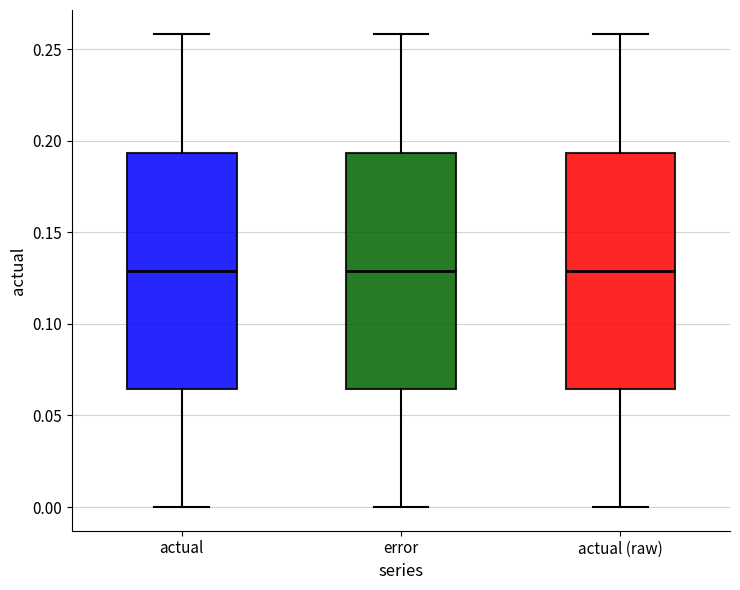

Reading left to right, read every box against the y-axis: the position of its median line, the range the box covers, and the ends of its whiskers. The values are not printed on the chart, so give them approximately, as read against the axis.

actual: median 0.130, box 0.065 to 0.195, whiskers 0.000 to 0.260
error: median 0.130, box 0.065 to 0.195, whiskers 0.000 to 0.260
actual (raw): median 0.130, box 0.065 to 0.195, whiskers 0.000 to 0.260